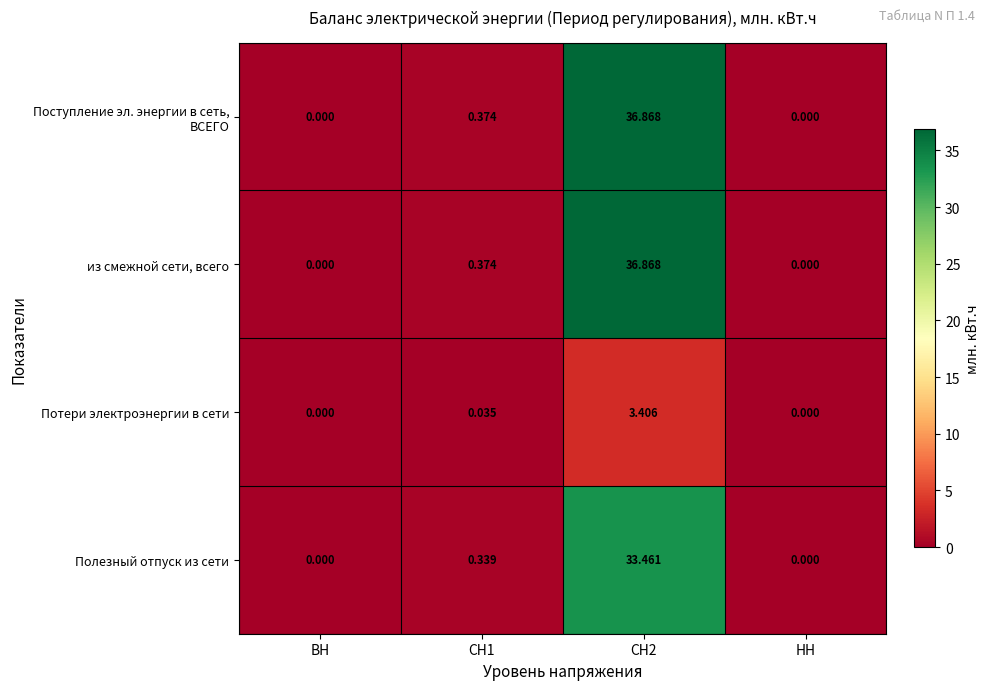

Which series changed the most between ВН and СН2?

Поступление эл. энергии в сеть, ВСЕГО